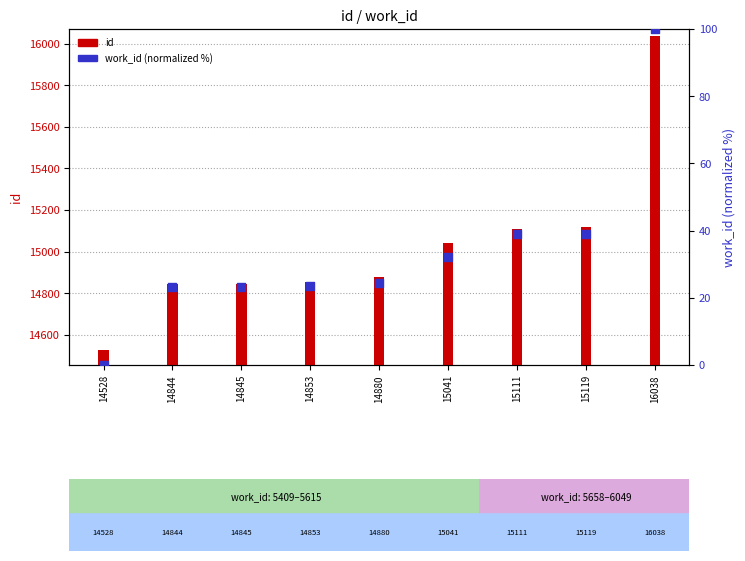

At how many categories does at least one series exceed 6392?

9